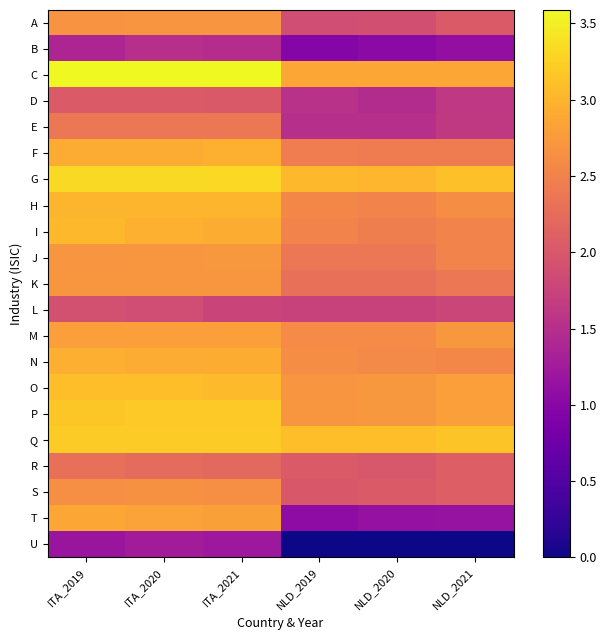

What is the maximum value shown in the chart?

3.6